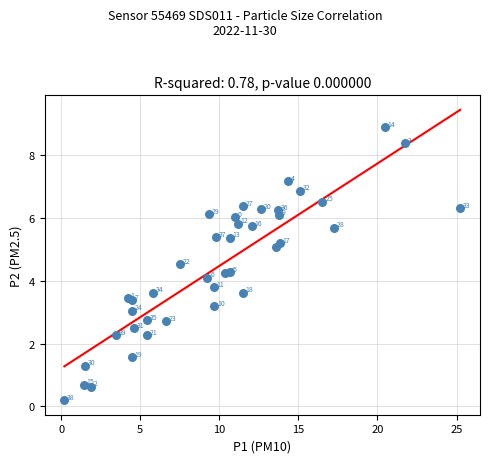

What Y value in the scatter plot is closest to 4?

4.1